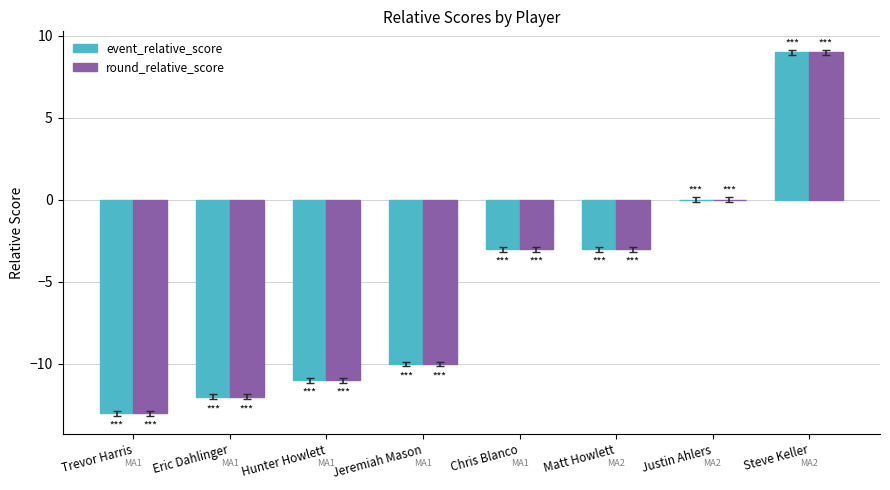

What are all the series names shown in the legend?

event_relative_score, round_relative_score